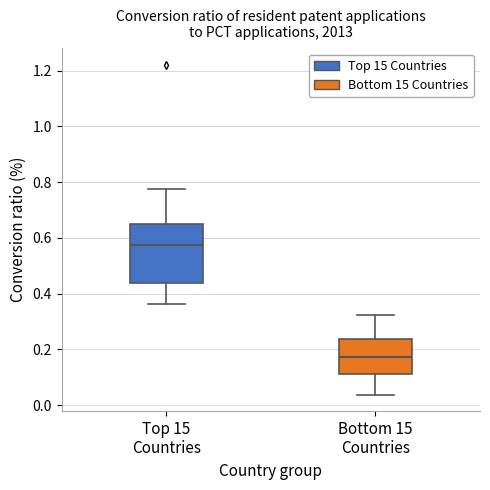

Which box is the tallest, from its lower edge to its upper edge?

Top 15 Countries